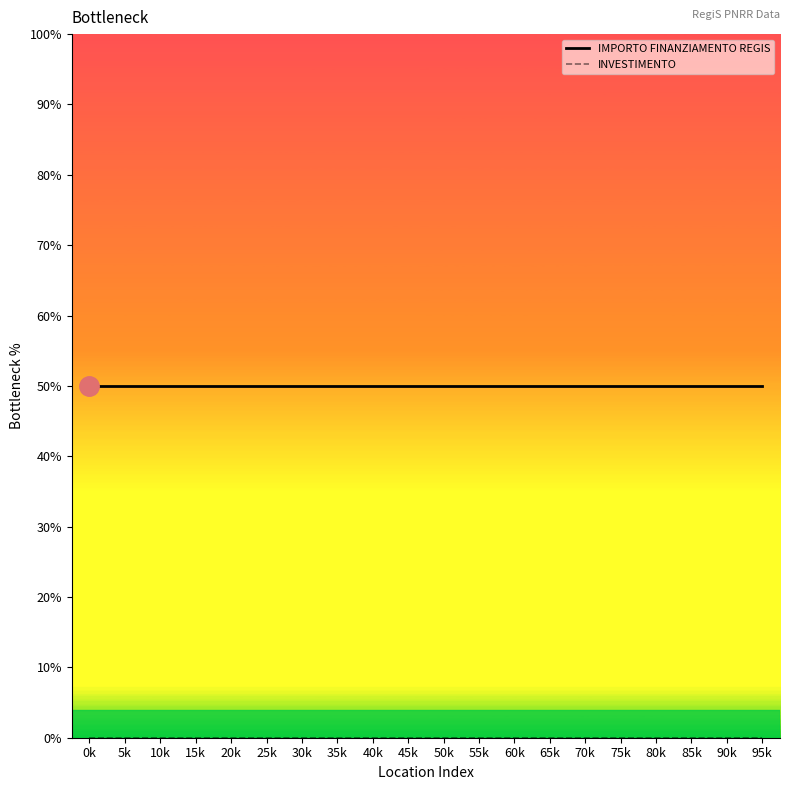

What position from the left is 35k?

8